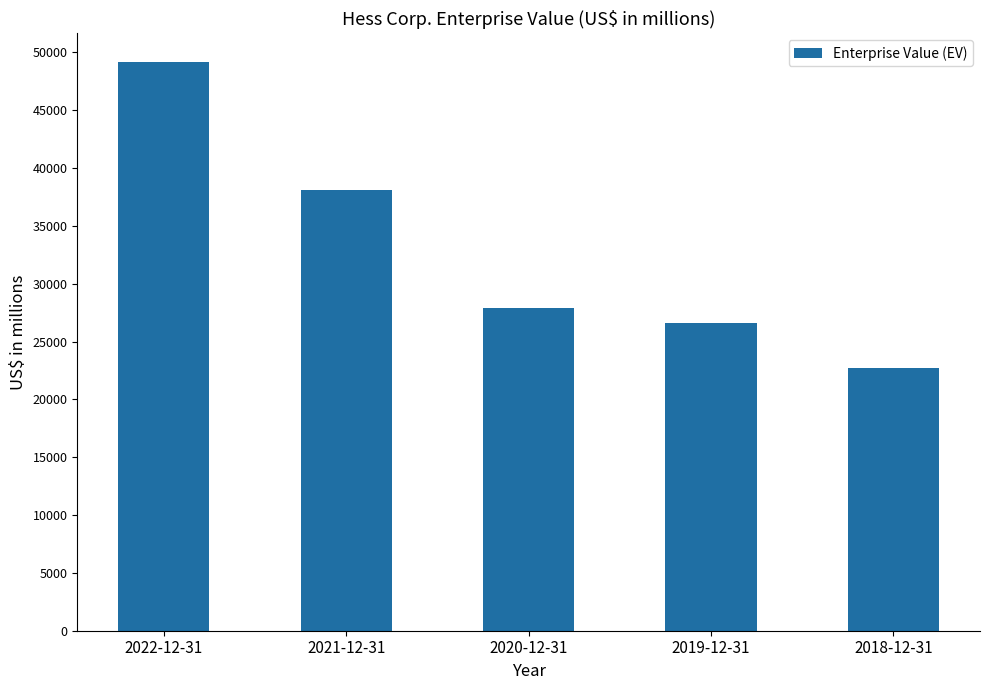

What is the greatest value displayed?

49180